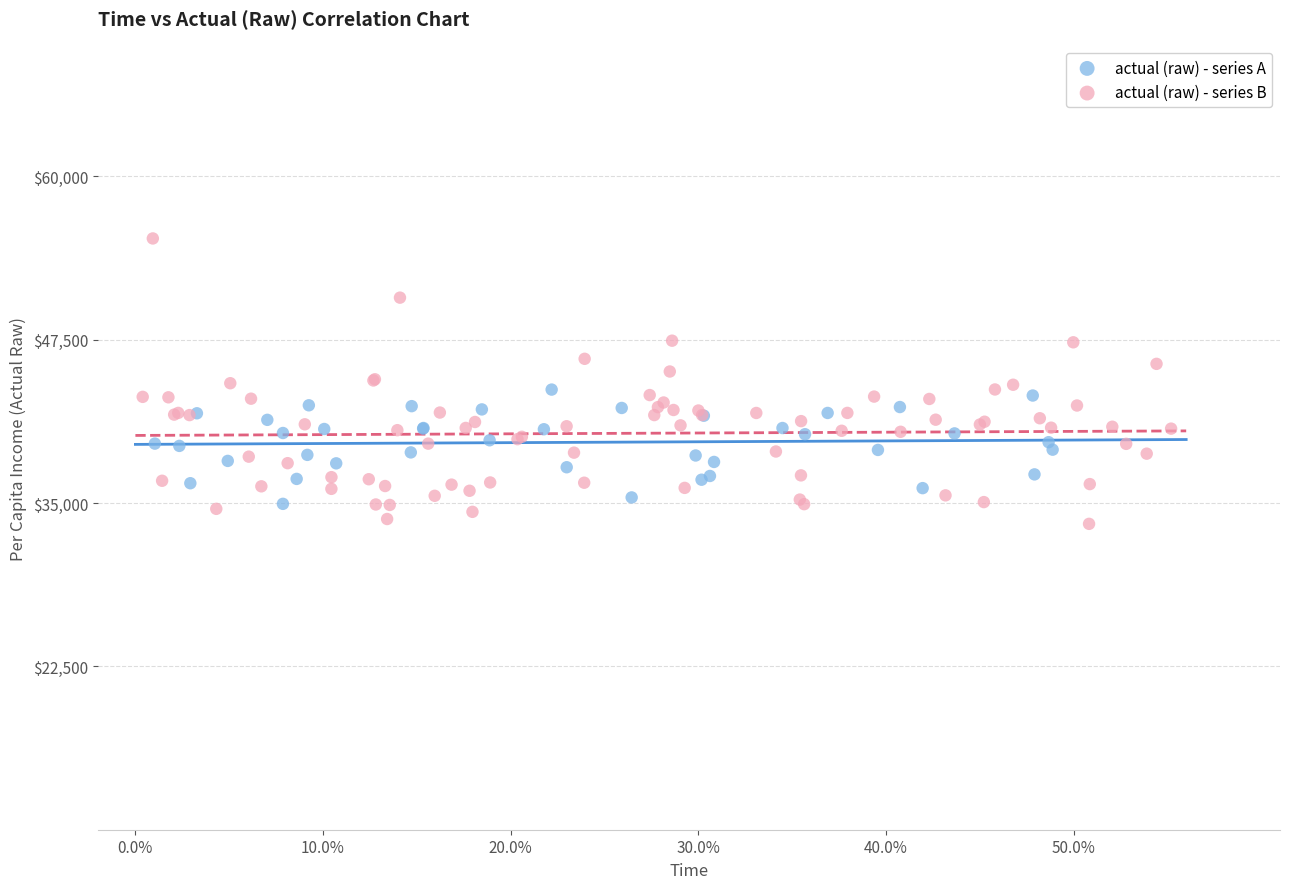

Which series has the widest spread of Y values?

actual (raw) - series B